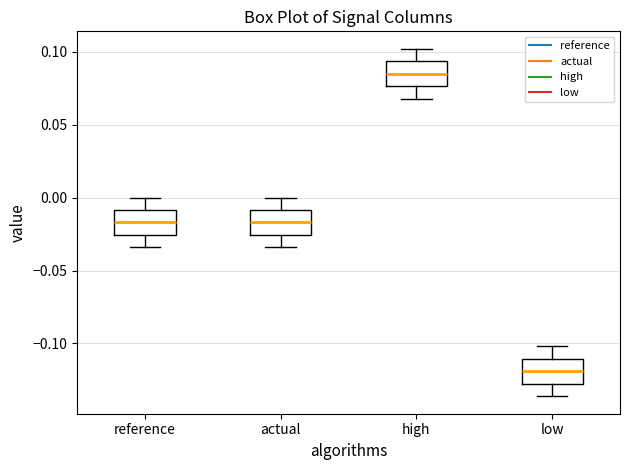

Reading left to right, transcribe this box plot: for each box, give where its median line is, the range the box spans, and where its two whiskers end, as read against the y-axis. The values are not printed on the chart, so give them approximately, as read against the axis.

reference: median -0.015, box -0.025 to -0.010, whiskers -0.035 to 0.000
actual: median -0.015, box -0.025 to -0.010, whiskers -0.035 to 0.000
high: median 0.085, box 0.075 to 0.095, whiskers 0.070 to 0.100
low: median -0.120, box -0.130 to -0.110, whiskers -0.135 to -0.100